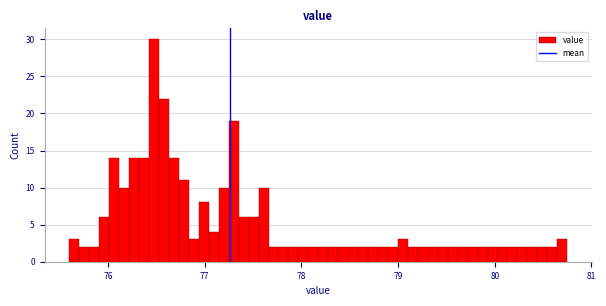

Read against the x-axis, roughly where is the centre of the tallest bar?

76.5